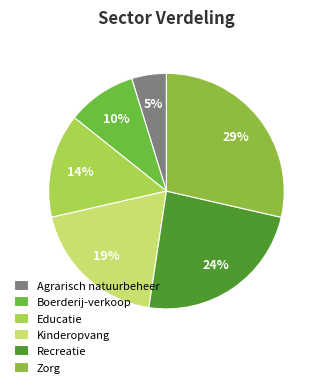

To the nearest percent, what is the average slice percentage?

17%